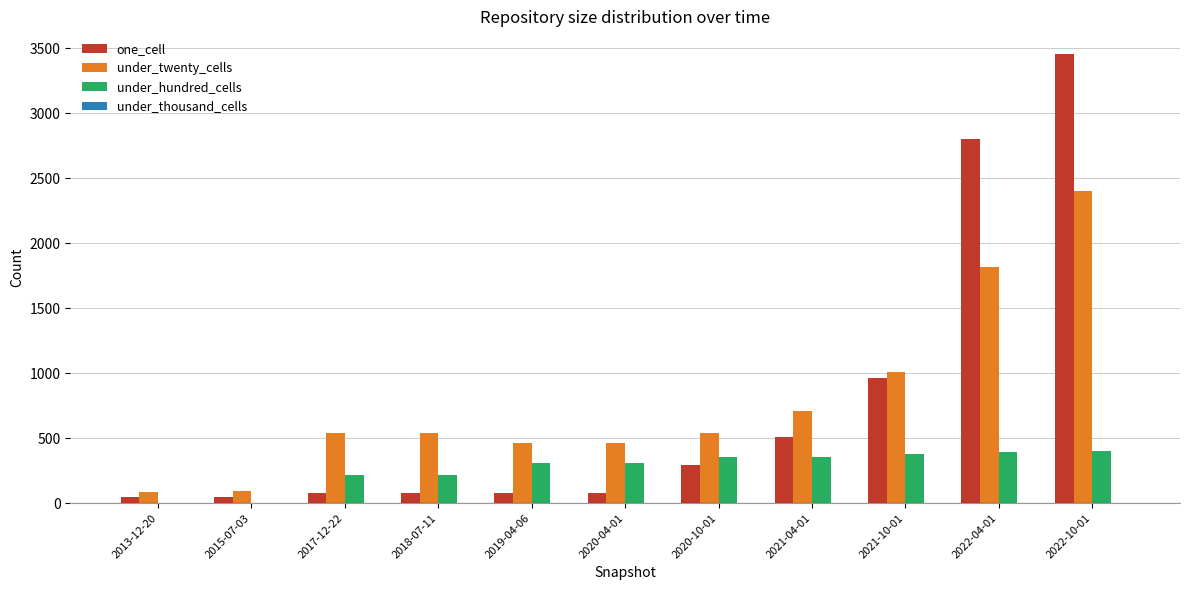

The value of under_twenty_cells at 2020-04-01 is 465. True or false?

True